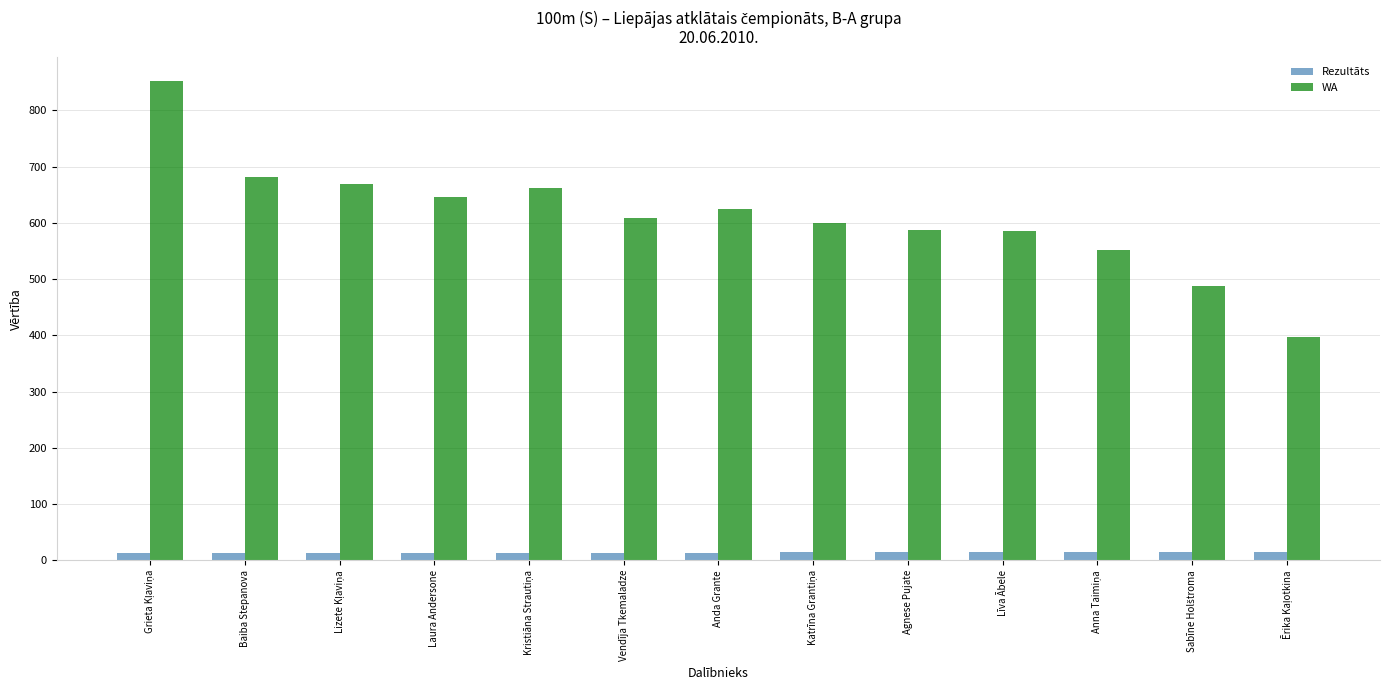

At how many categories does at least one series exceed 351?

13